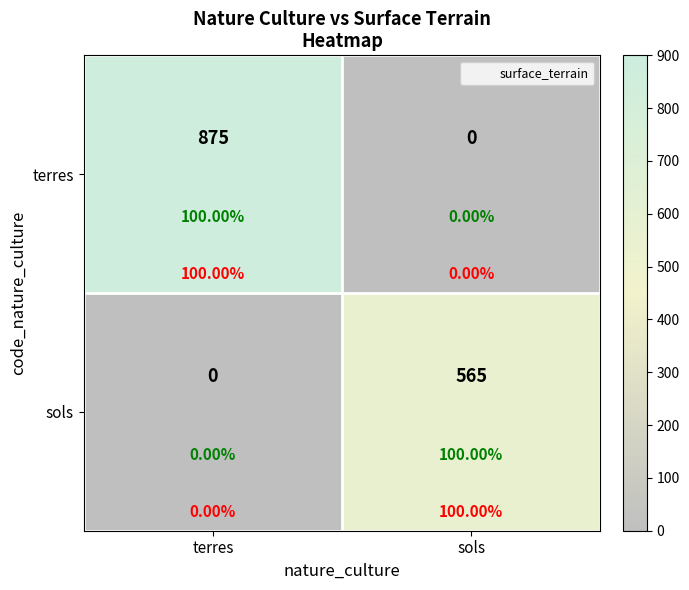

At which label is terres closest to 437?

sols